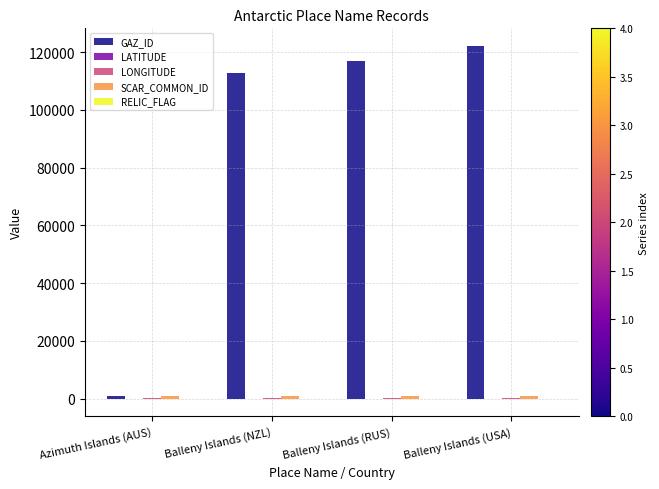

What is the maximum value for GAZ_ID?

122160.0